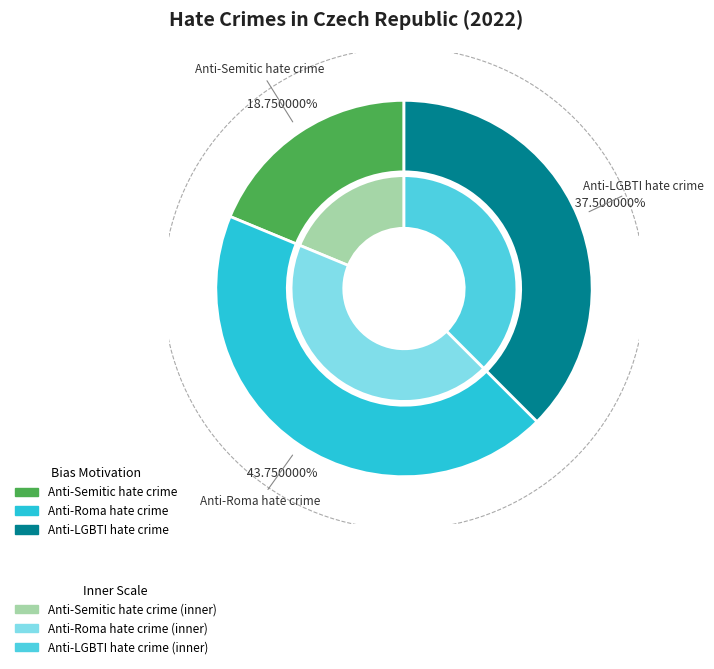

Does Anti-LGBTI hate crime represent more than half of the total?

No